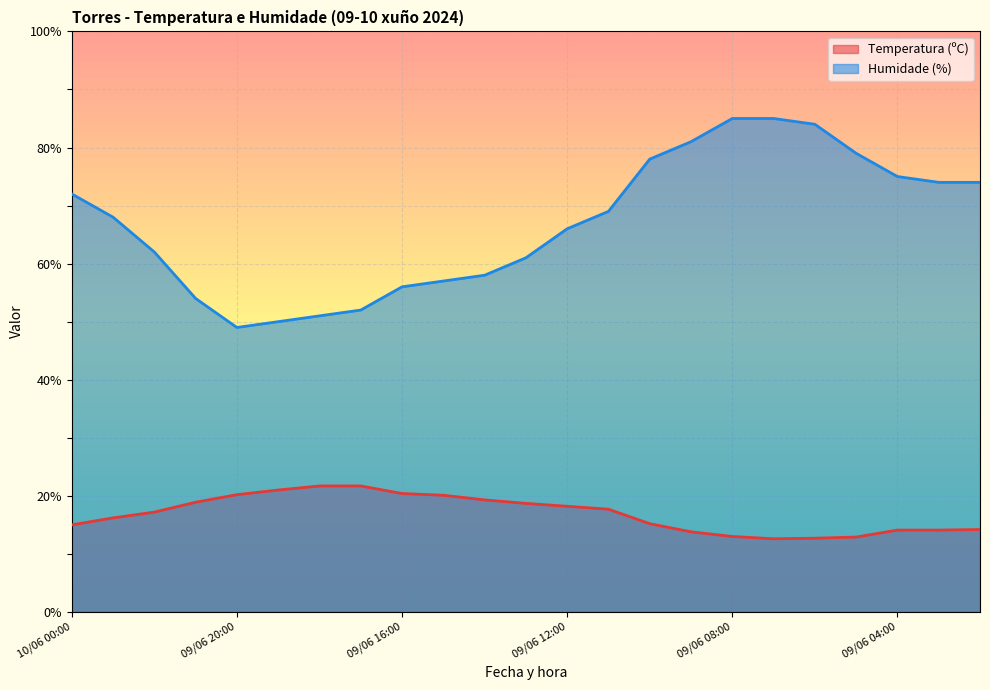

List the series in order of their overall mean, lowest first.

Temperatura (ºC), Humidade (%)